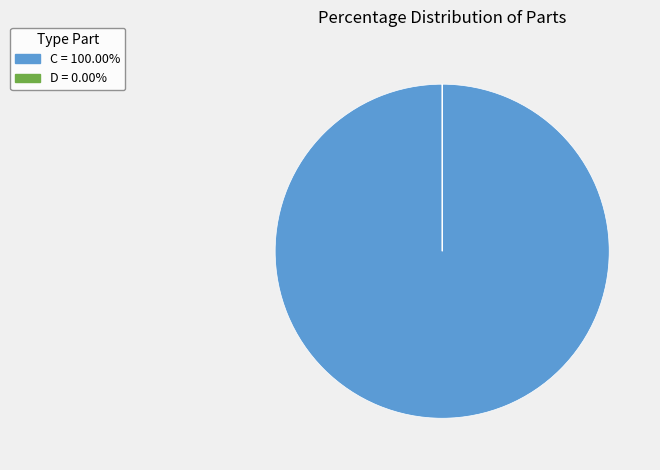

Is there a majority slice in this chart?

Yes